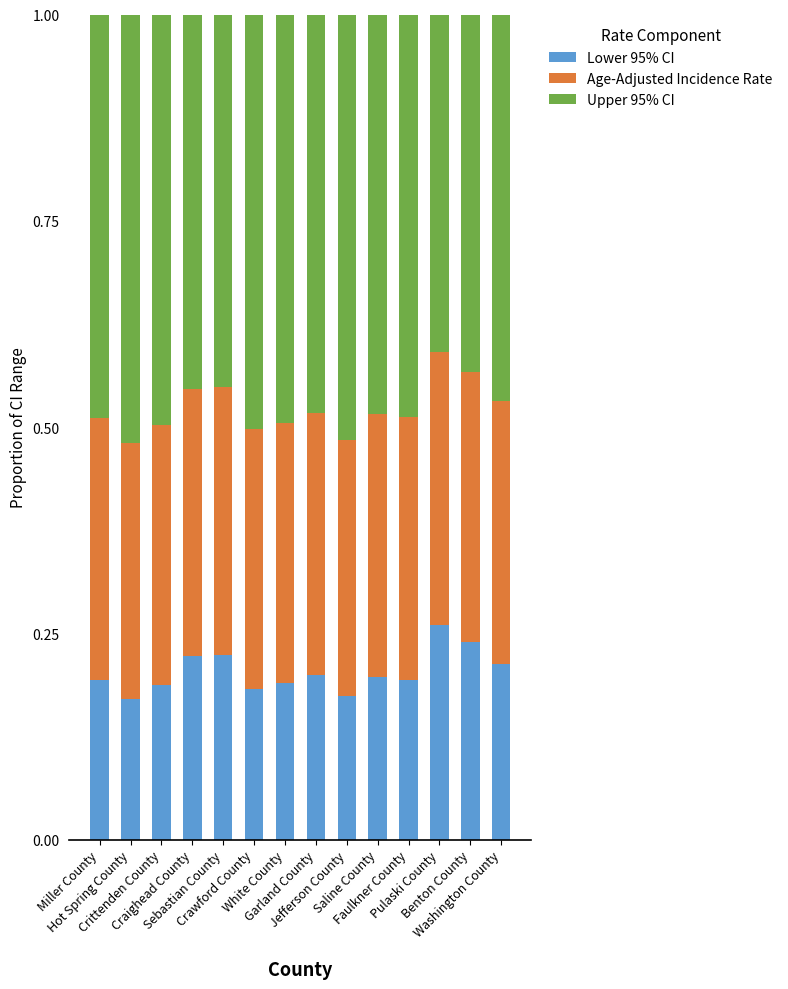

How many bars are there in total?

14